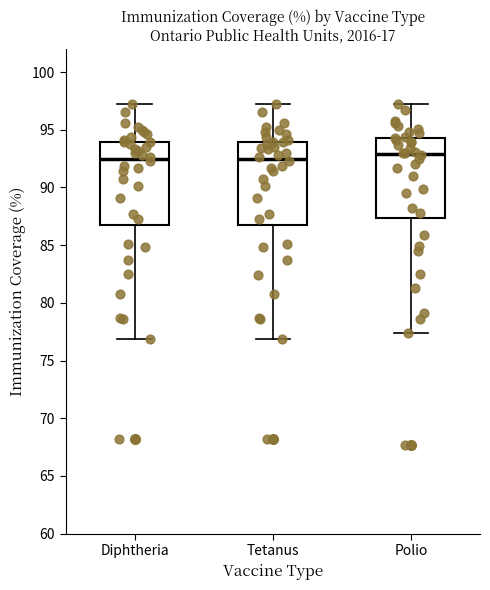

Reading left to right, read every box against the y-axis: the position of its median line, the range the box covers, and the ends of its whiskers. The values are not printed on the chart, so give them approximately, as read against the axis.

Diphtheria: median 92.5, box 87.0 to 94.0, whiskers 77.0 to 97.0
Tetanus: median 92.5, box 87.0 to 94.0, whiskers 77.0 to 97.0
Polio: median 93.0, box 87.5 to 94.5, whiskers 77.5 to 97.0